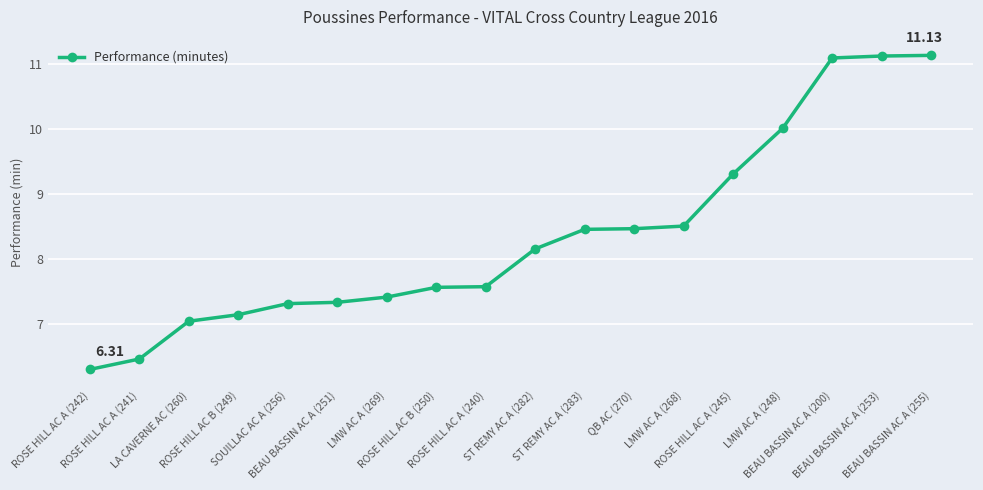

What is the sum of all values?

150.5